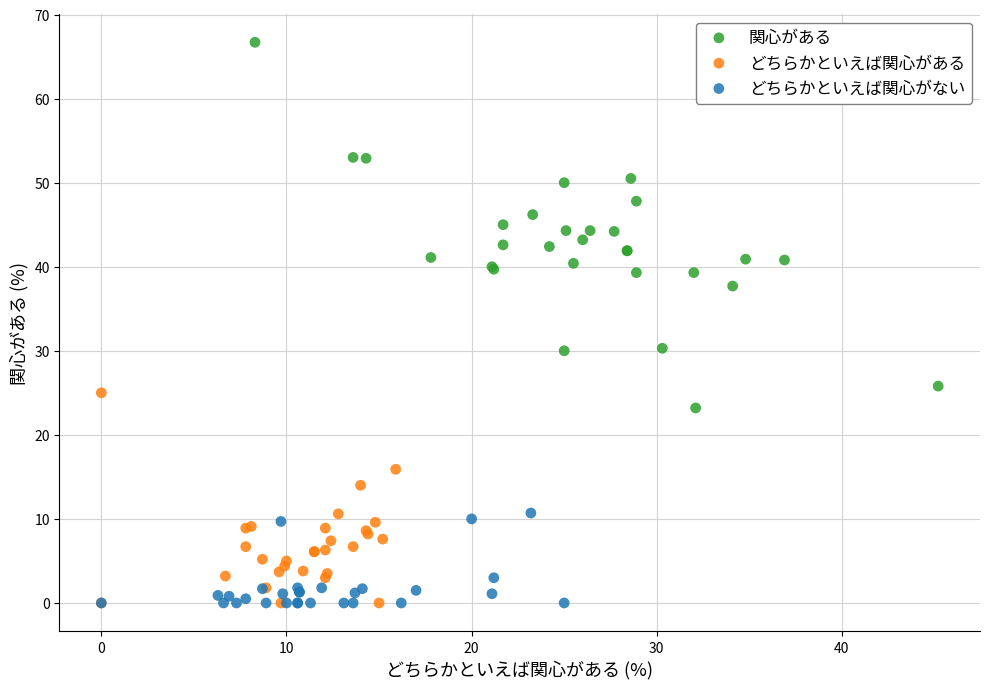

Which series reaches the maximum Y coordinate?

関心がある